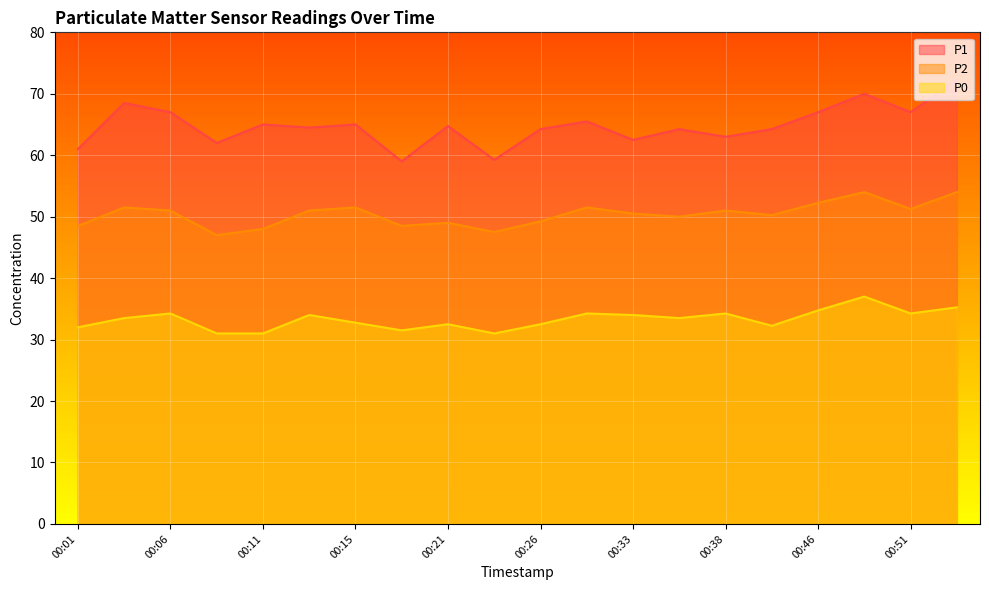

How many values in the P1 series are below 64?

6